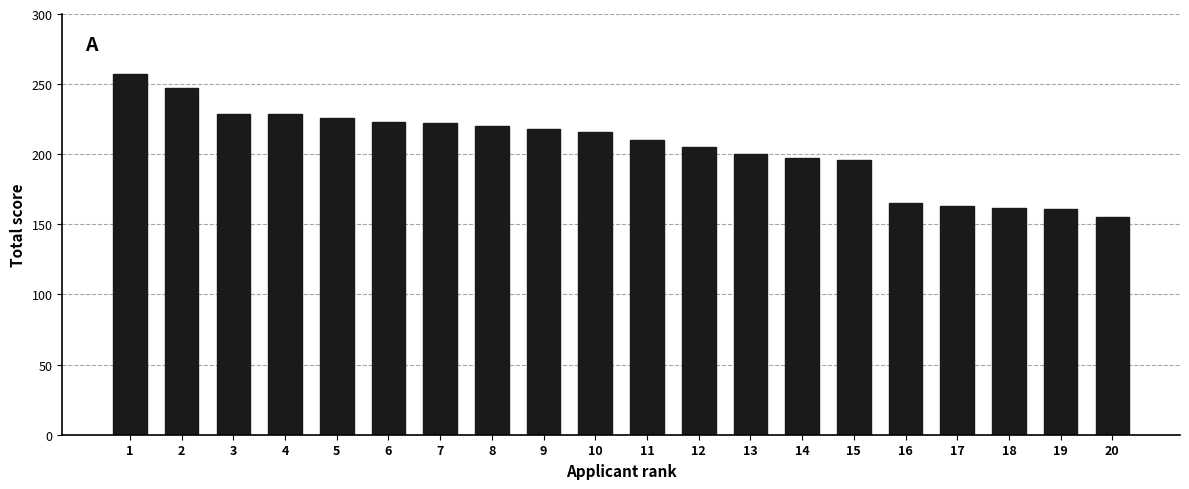

How many categories are shown in the chart?

20